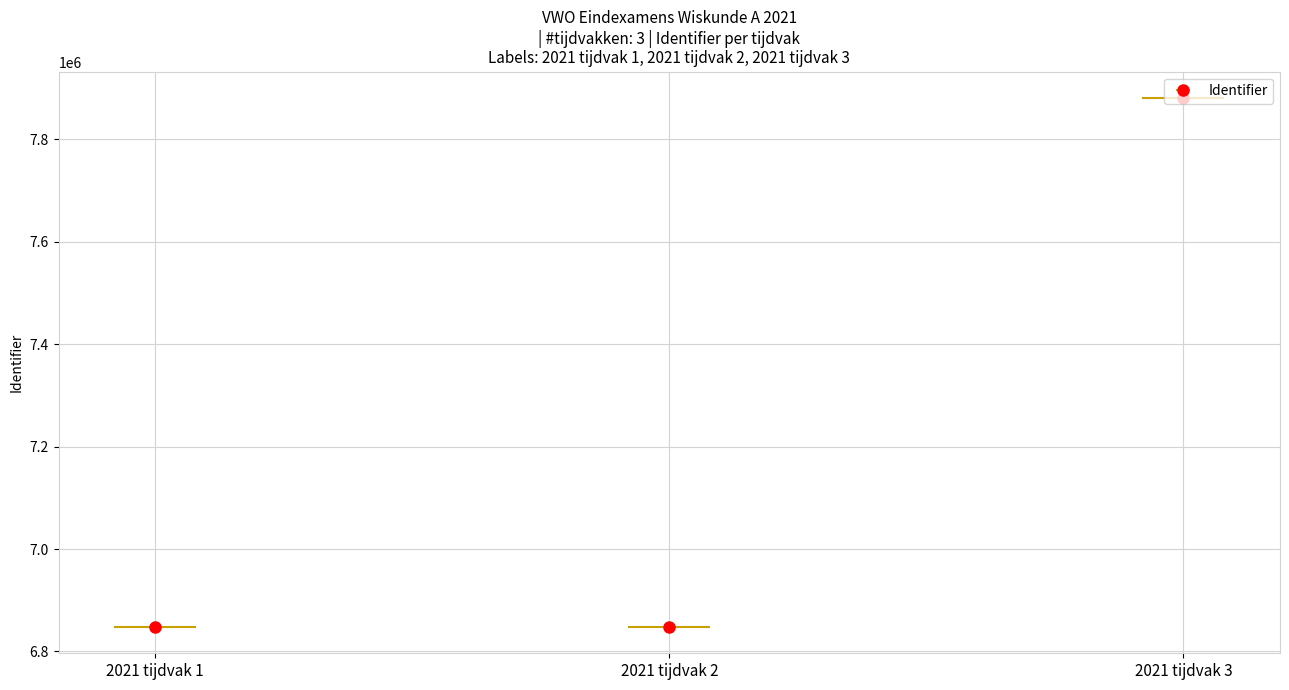

How many data points are less than 6848033?

1